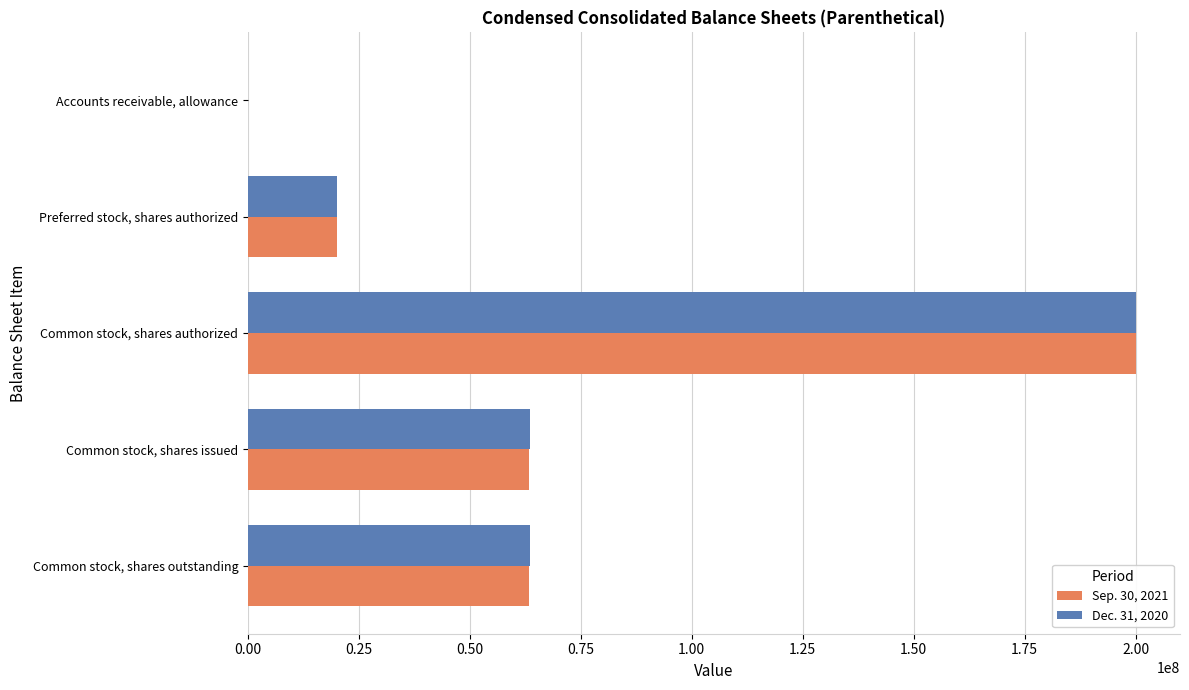

At which label does Dec. 31, 2020 reach its peak?

Common stock, shares authorized